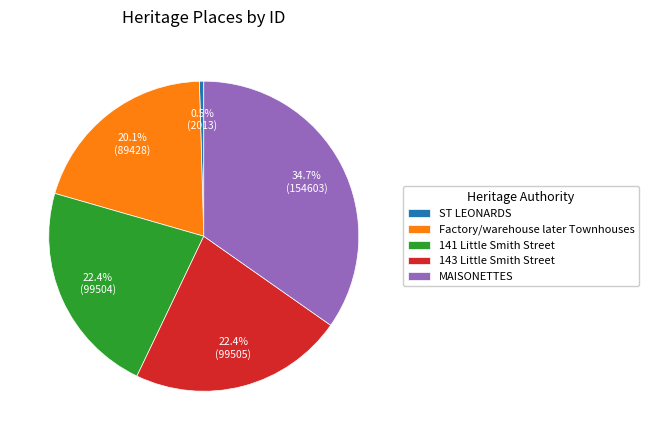

How many slices are in this pie chart?

5